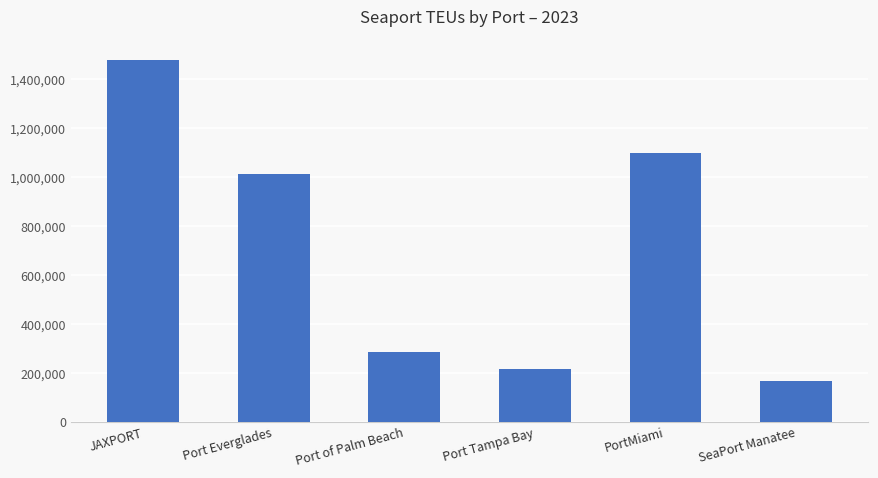

Reading left to right, what are all the values shown in this chart?

1477458	1013159	283754	217110	1098321	167385